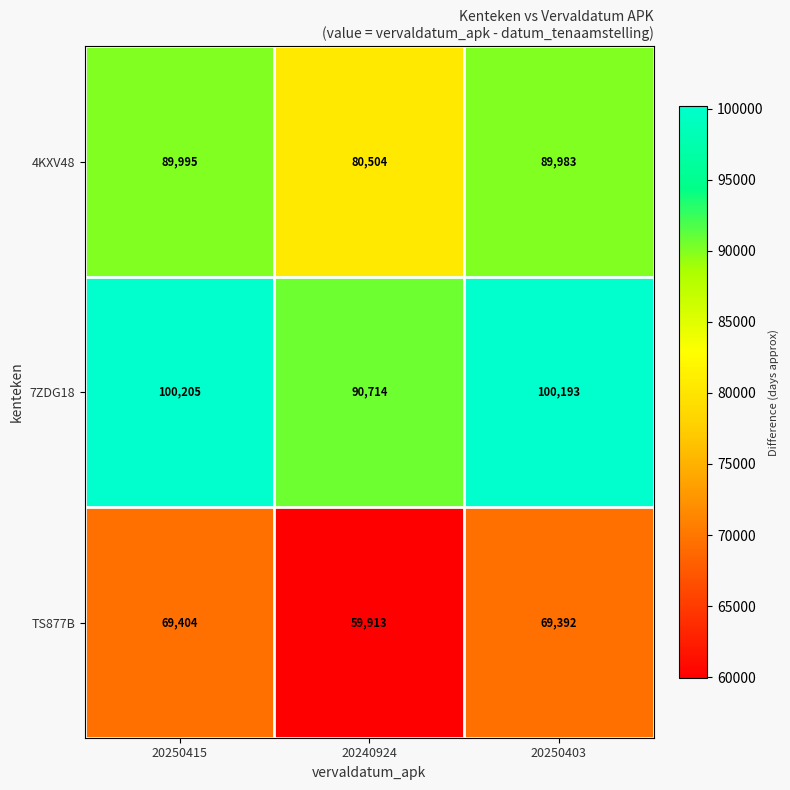

At which label does TS877B first exceed 69392?

20250415